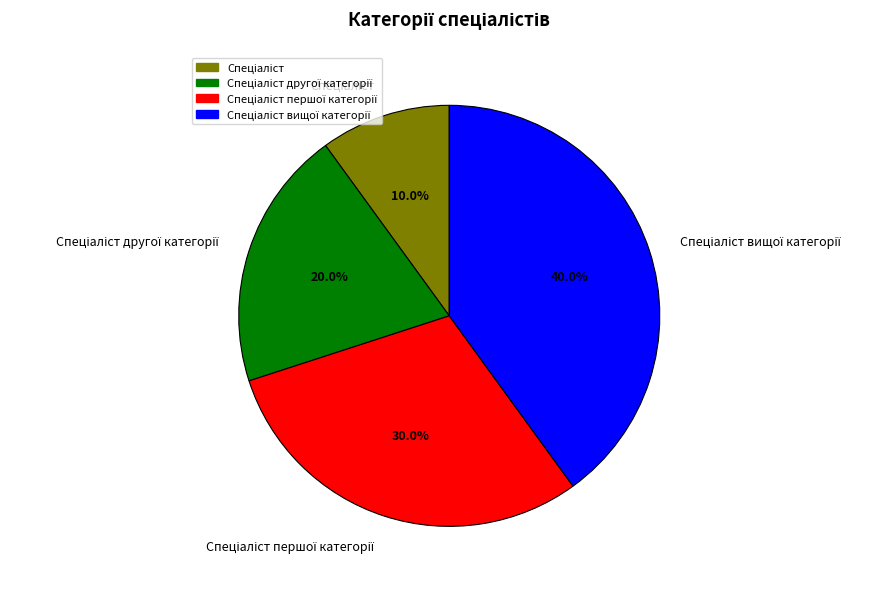

Is there any slice that represents more than half of the pie?

No